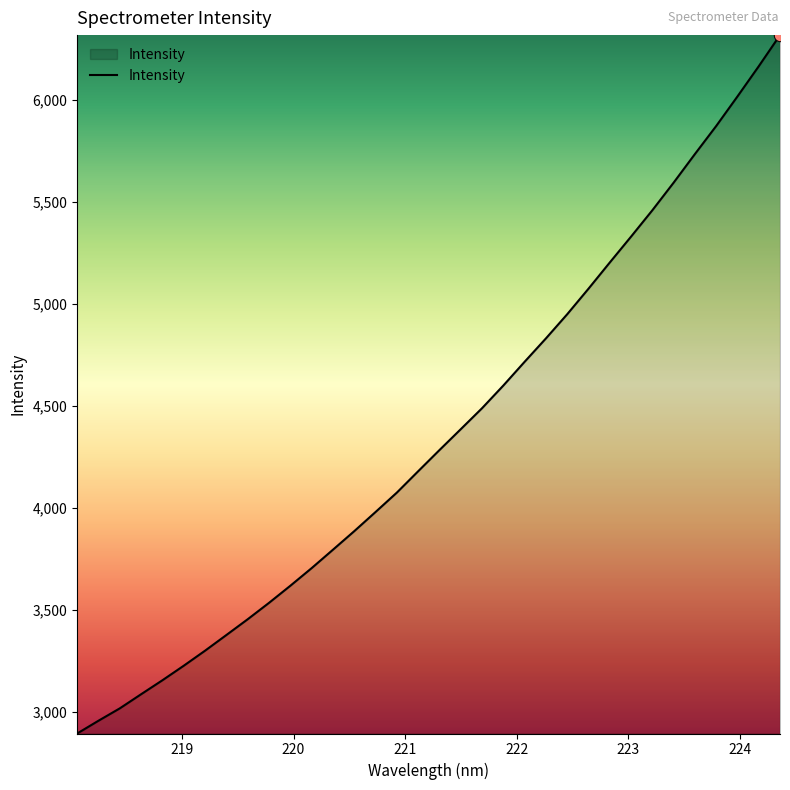

What is the minimum value shown in the chart?

2893.6